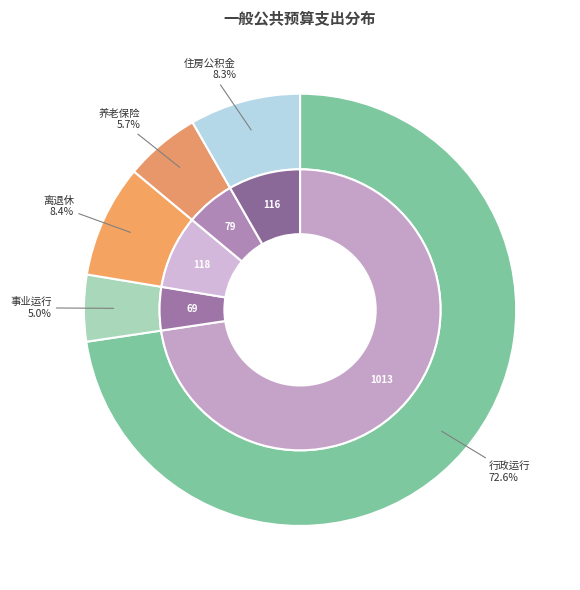

To the nearest percent, what portion does 行政运行 represent?

73%